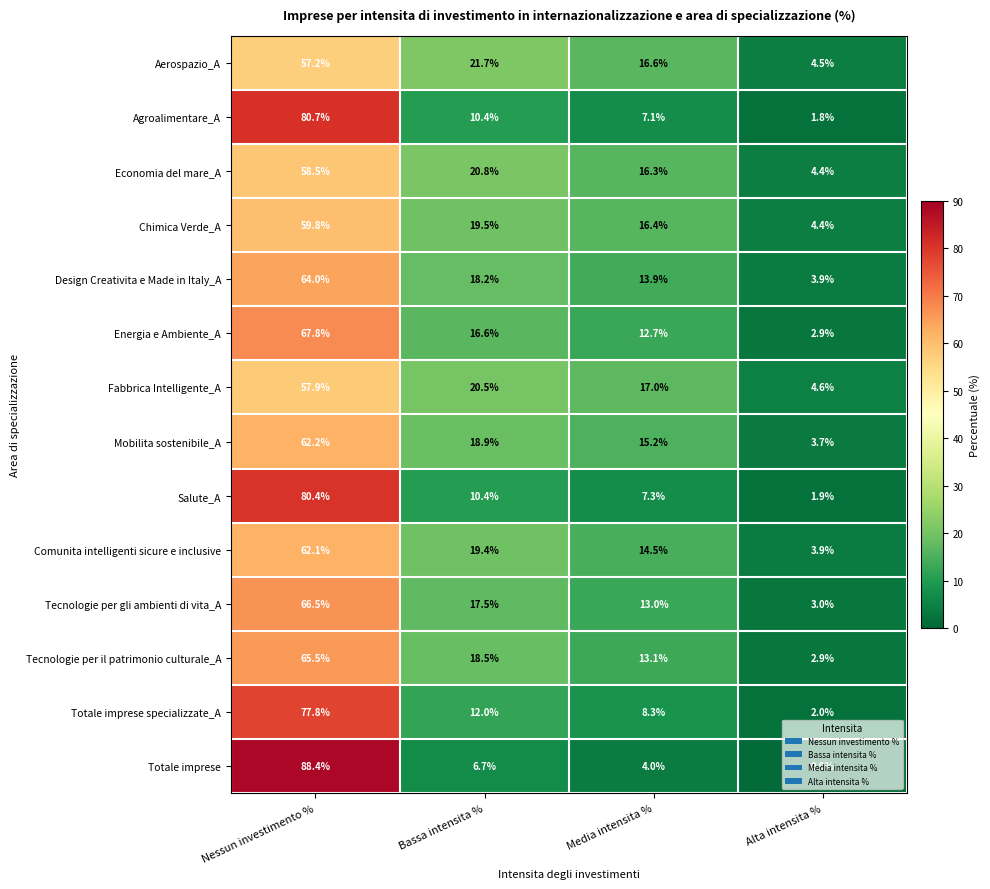

Rank the categories by Totale imprese value from highest to lowest.

Nessun investimento %, Bassa intensita %, Media intensita %, Alta intensita %